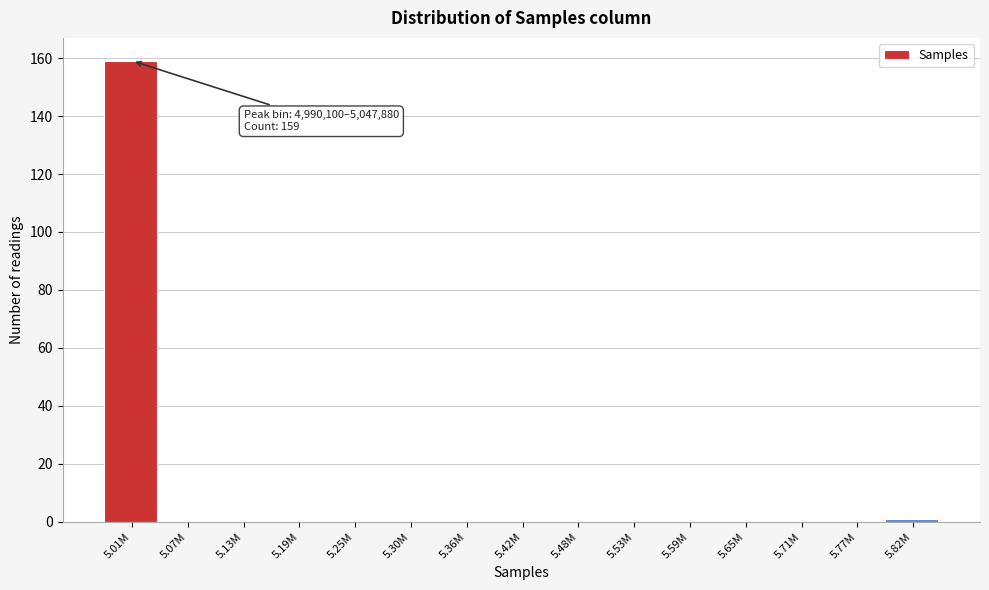

Reading right to left, transcribe all the data shown in this chart.

5.82M=1	5.77M=0	5.71M=0	5.65M=0	5.59M=0	5.53M=0	5.48M=0	5.42M=0	5.36M=0	5.30M=0	5.25M=0	5.19M=0	5.13M=0	5.07M=0	5.01M=159